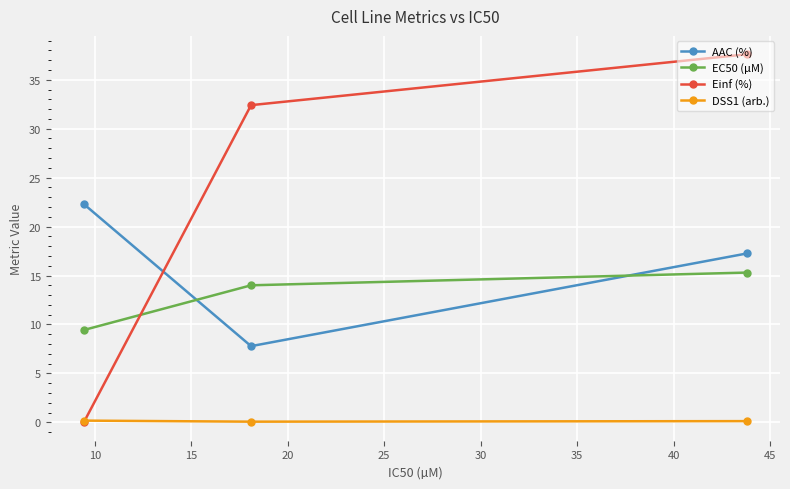

At how many categories does at least one series exceed 3?

3